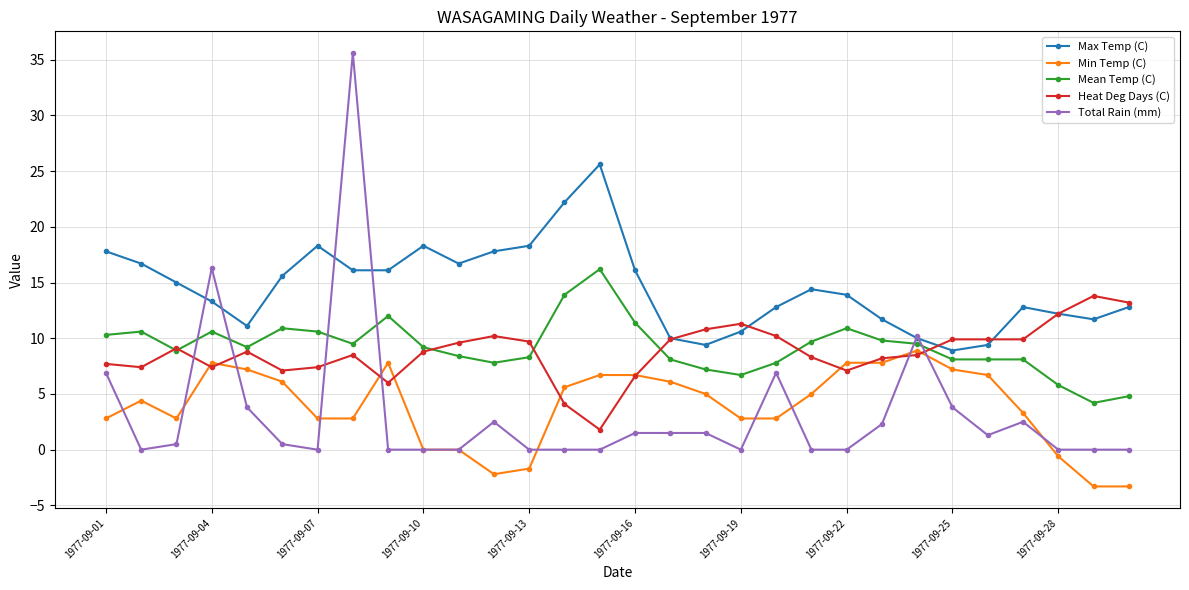

Which series has the largest total across all categories?

Max Temp (C)